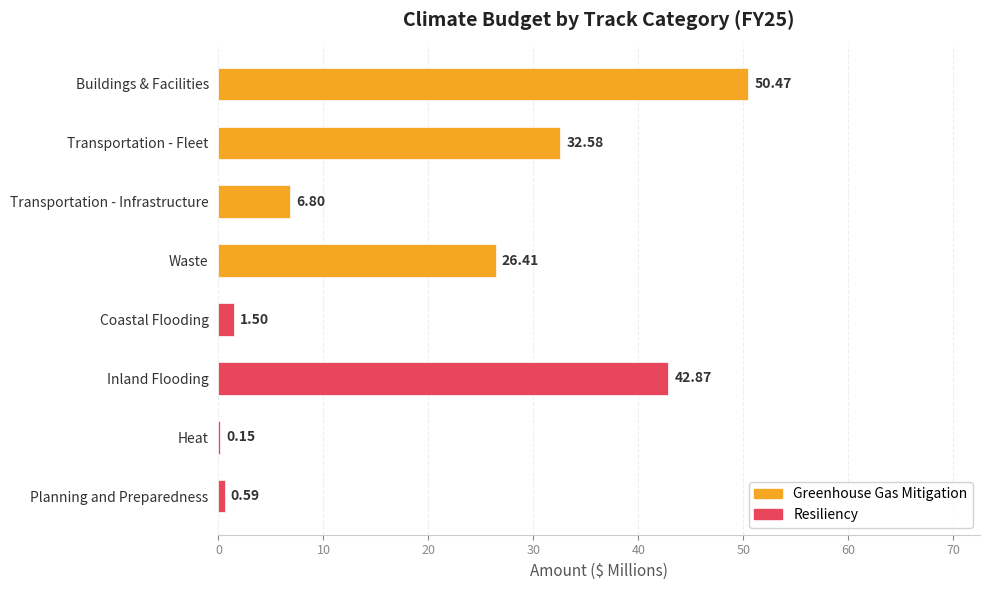

At which label is the value closest to 25?

Waste